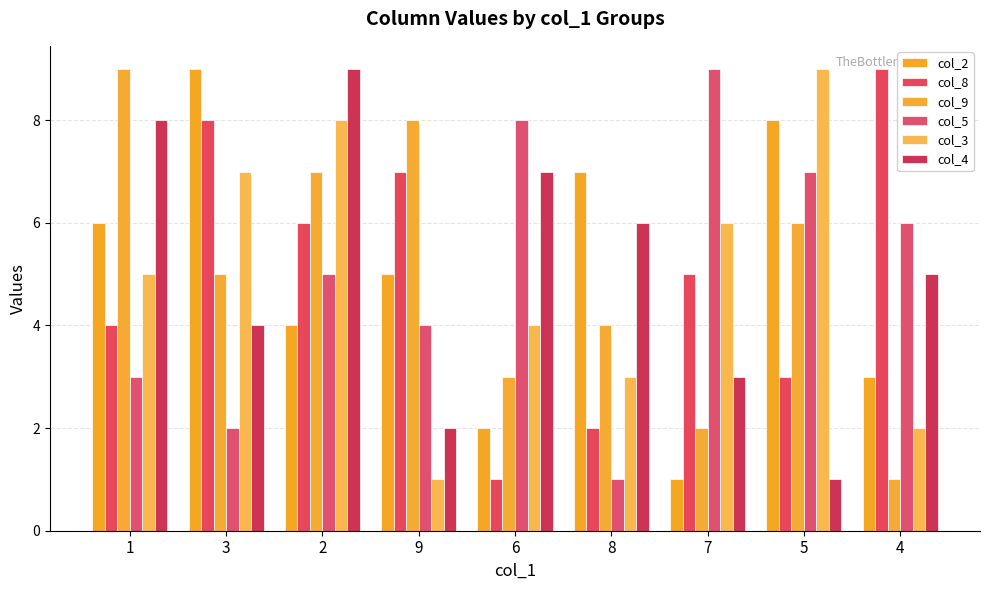

The value of col_2 at 5 is 8. True or false?

True